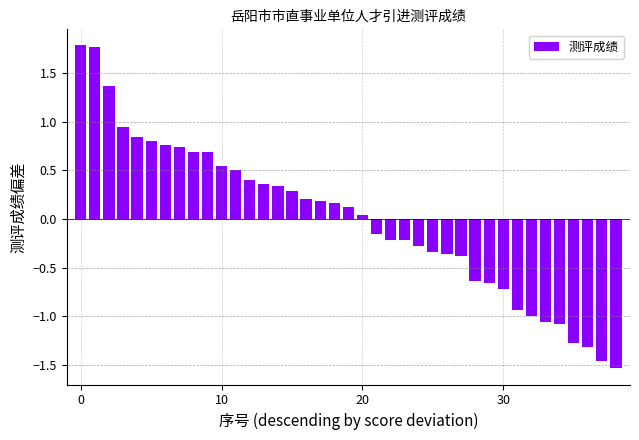

How many values are below 0?

18